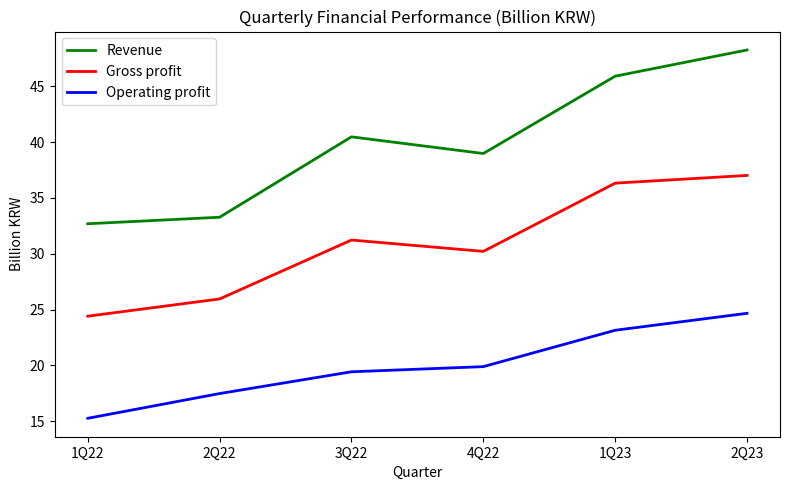

List the labels in order of Revenue value, smallest first.

1Q22, 2Q22, 4Q22, 3Q22, 1Q23, 2Q23